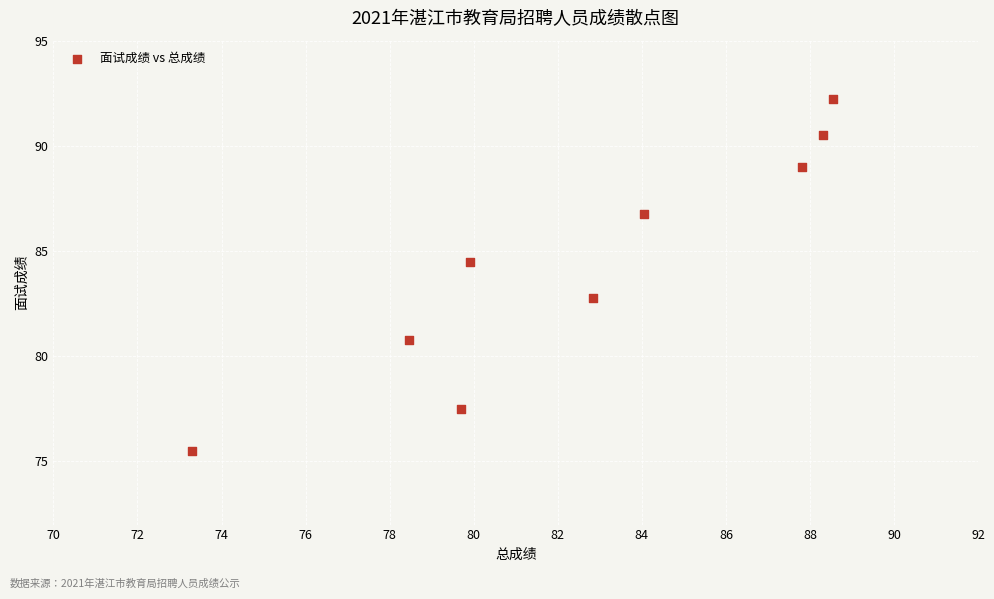

What is the range of X values (max minus min)?

15.2